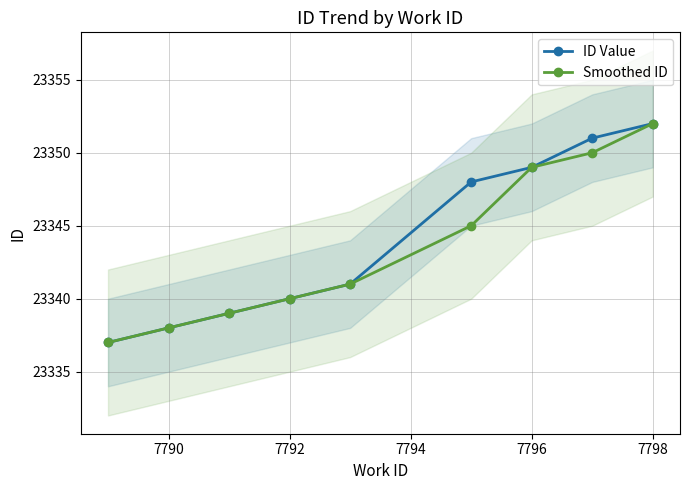

What is the value of the ID Value point at the 8th from the left?

23351